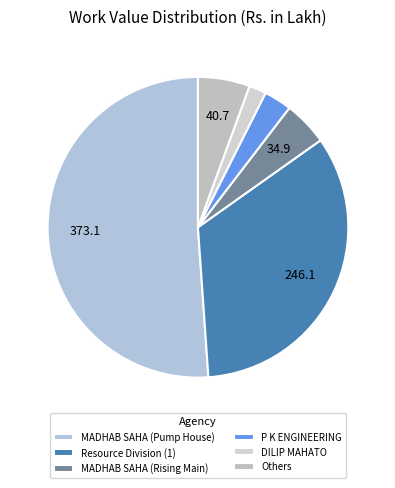

How much of the chart is everything except DILIP MAHATO?

98.1%